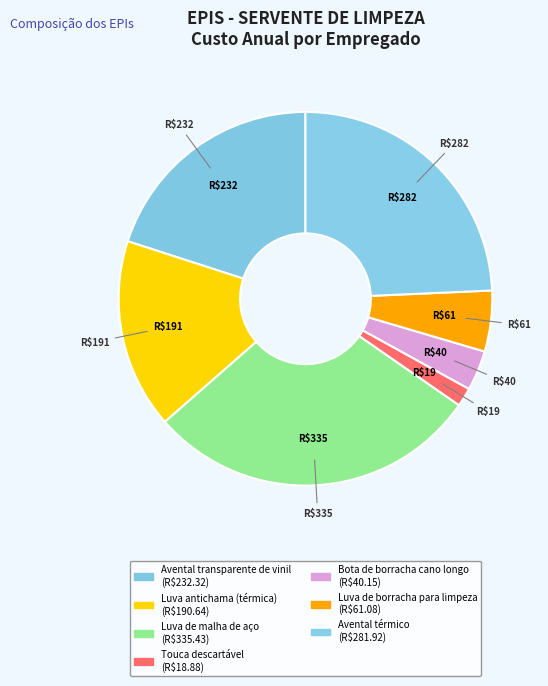

Rank the categories by value from lowest to highest.

Touca descartável, Bota de borracha cano longo, Luva de borracha para limpeza, Luva antichama (térmica), Avental transparente de vinil, Avental térmico, Luva de malha de aço